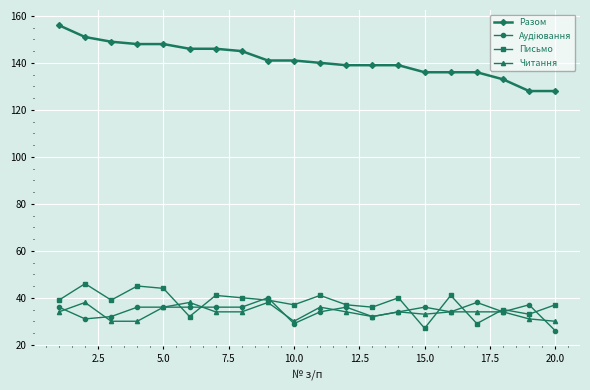

True or false: Читання and Разом cross at least once.

False